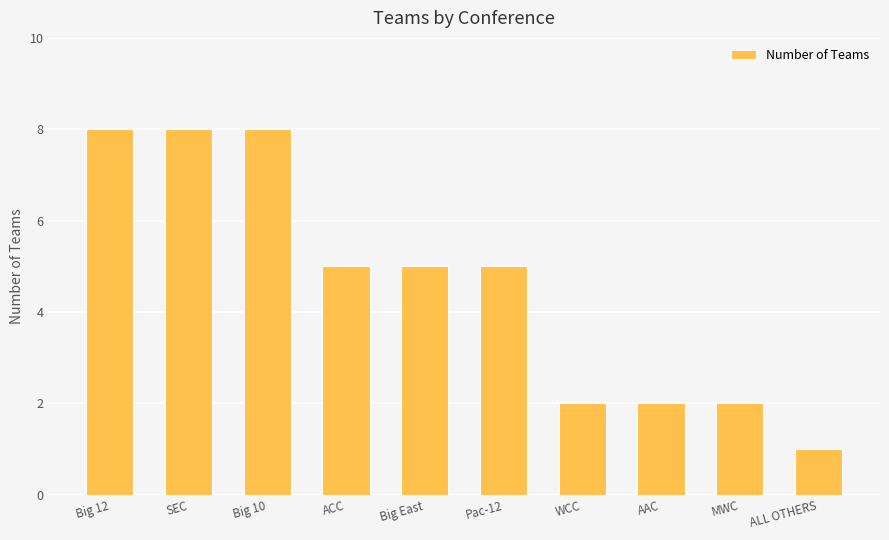

What is the greatest value displayed?

8